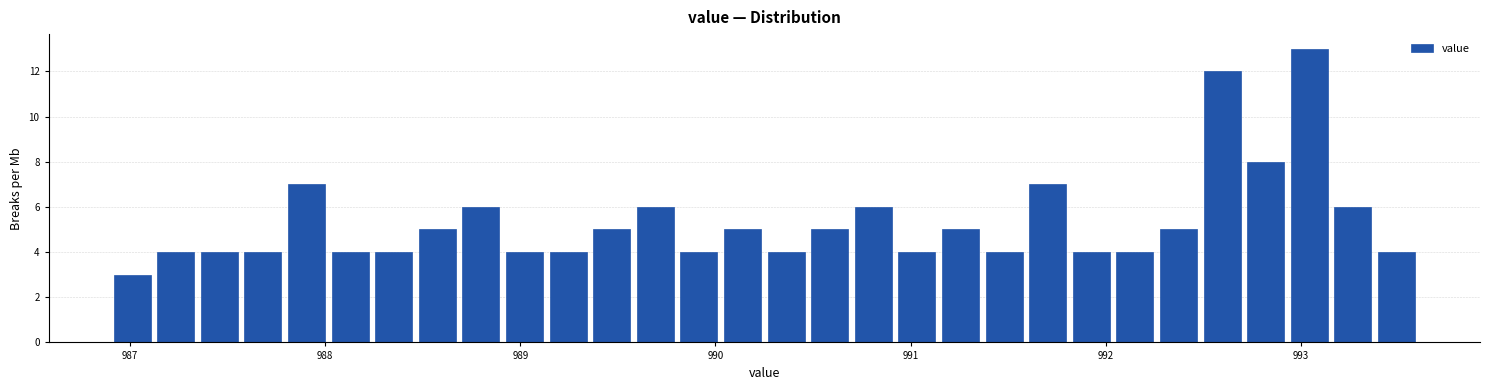

Around what value on the x-axis is the tallest bar? Give the approximate position of its centre, as read against the axis.

993.0